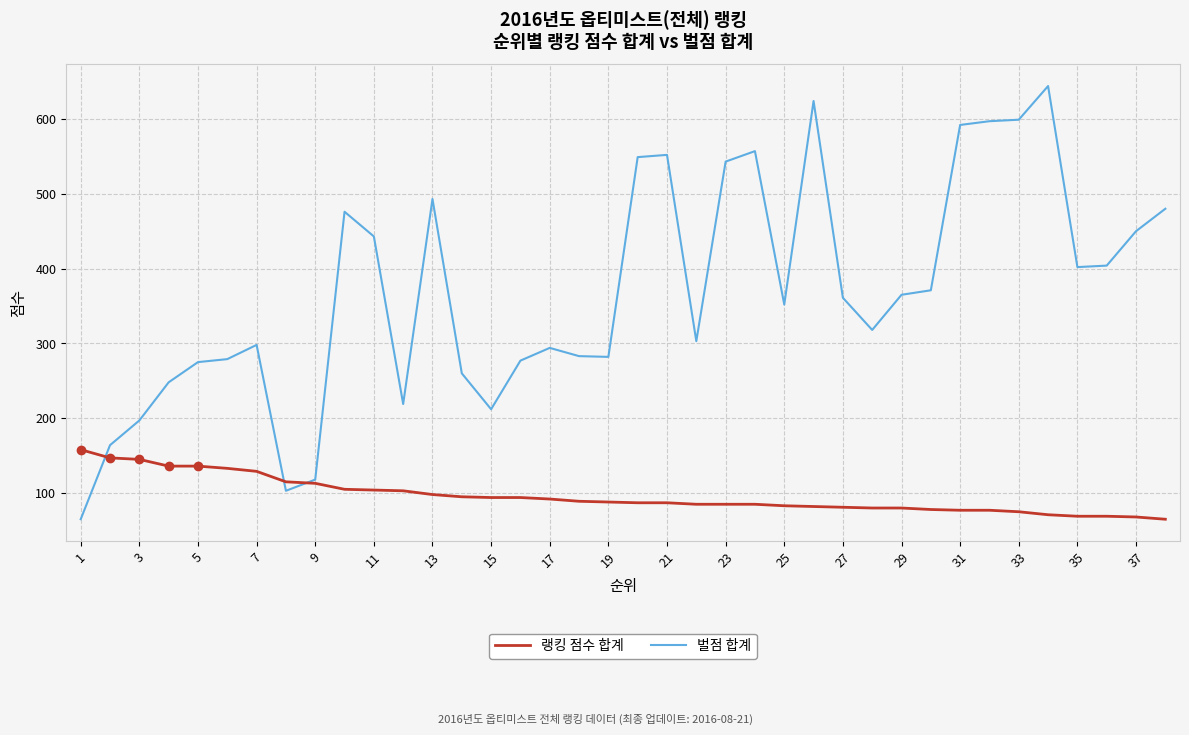

How many values in the 랭킹 점수 합계 series are below 88?

19